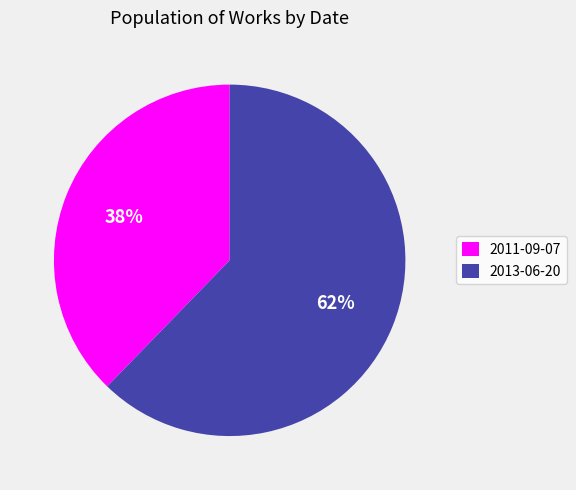

Between 2013-06-20 and 2011-09-07, which is larger?

2013-06-20